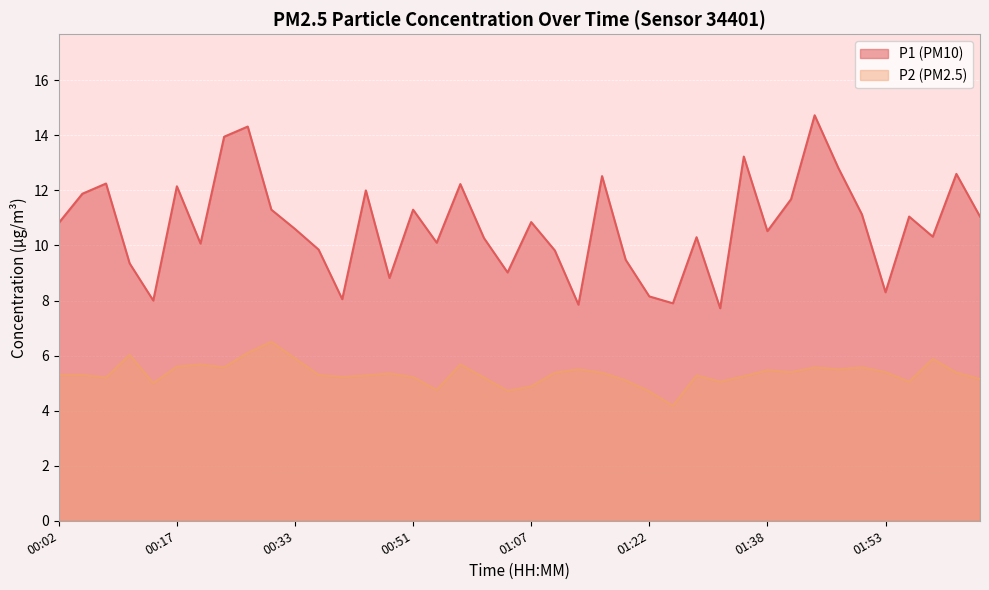

What is the label of the 33rd point from the right?

00:23